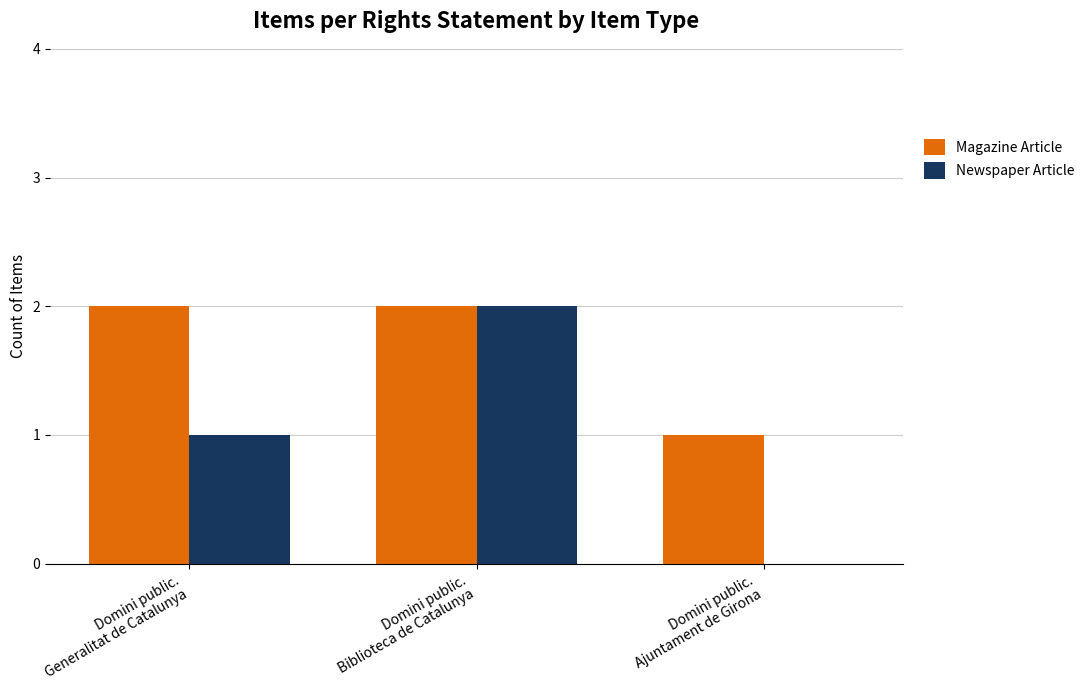

What is the sum of all Magazine Article values?

5